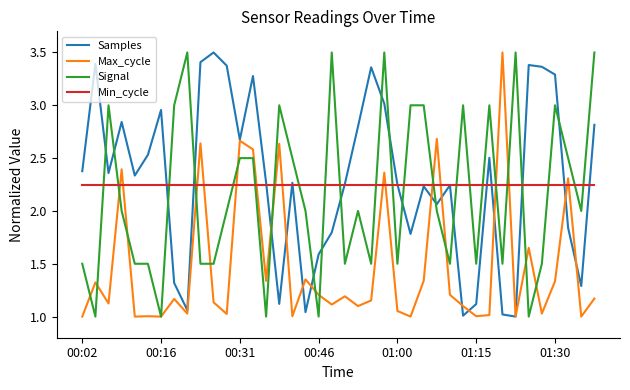

What is the highest value of the Samples series?

3.5